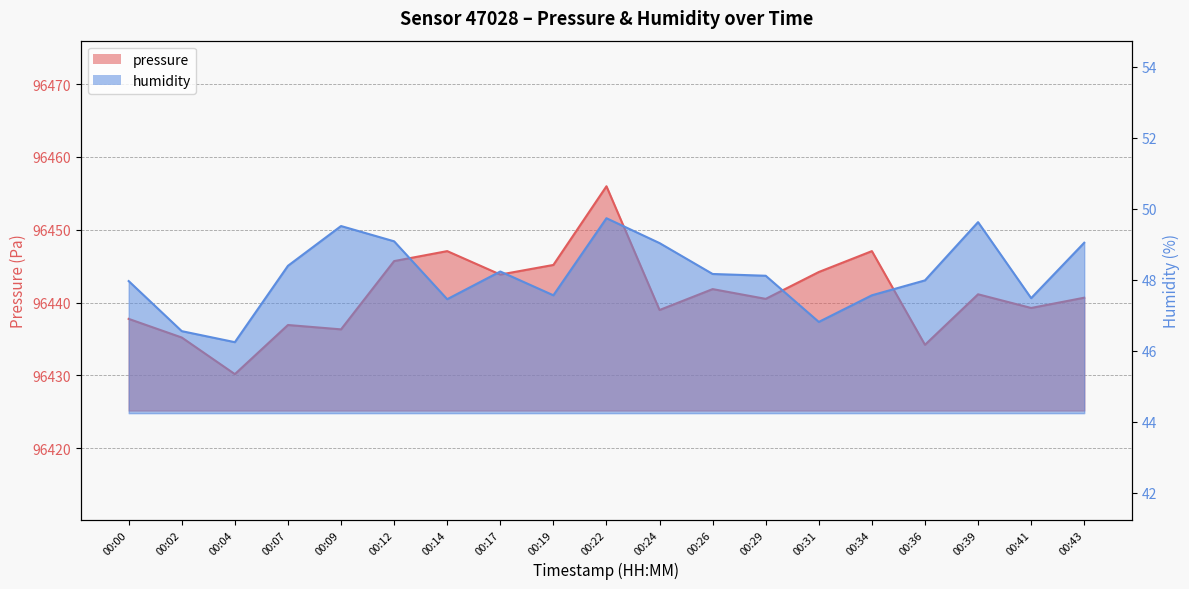

True or false: humidity and pressure cross at least once.

False